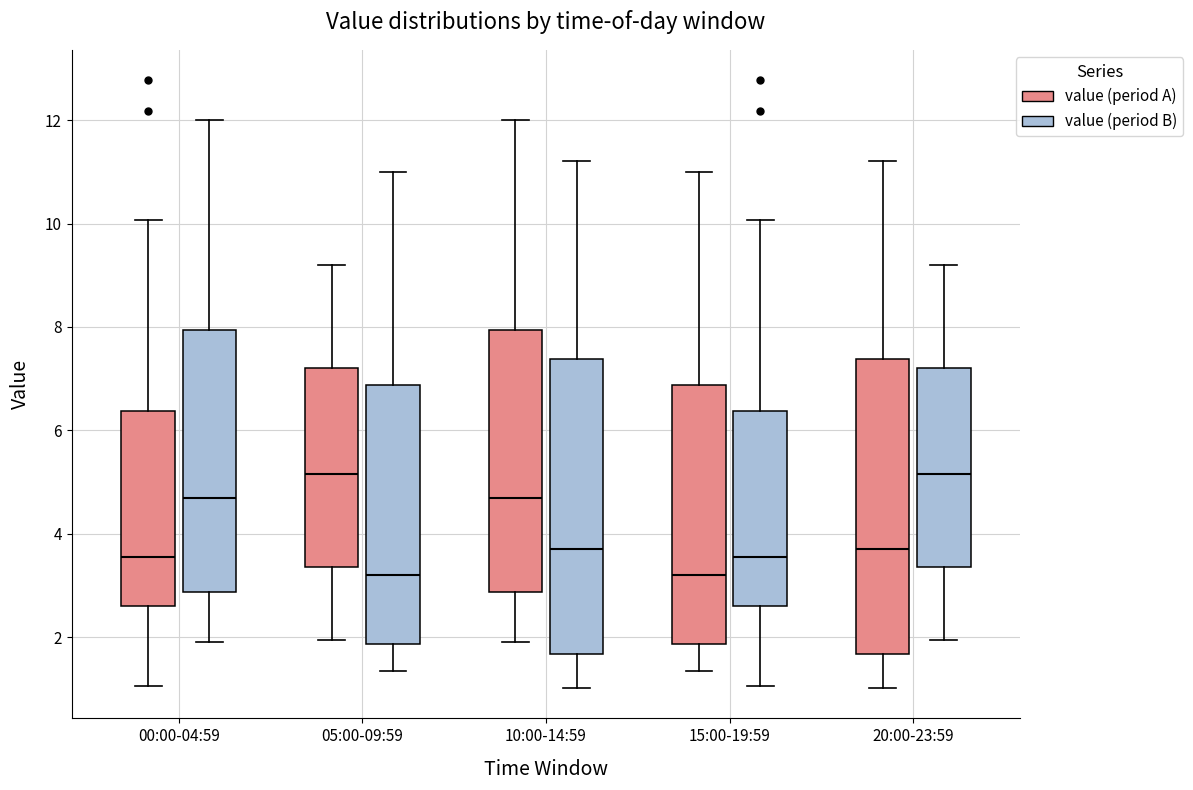

Reading left to right, read every box against the y-axis: the position of its median line, the range the box covers, and the ends of its whiskers. The values are not printed on the chart, so give them approximately, as read against the axis.

00:00-04:59 (value (period A)): median 3.6, box 2.6 to 6.4, whiskers 1.0 to 10.0
00:00-04:59 (value (period B)): median 4.8, box 2.8 to 8.0, whiskers 2.0 to 12.0
05:00-09:59 (value (period A)): median 5.2, box 3.4 to 7.2, whiskers 2.0 to 9.2
05:00-09:59 (value (period B)): median 3.2, box 1.8 to 6.8, whiskers 1.4 to 11.0
10:00-14:59 (value (period A)): median 4.8, box 2.8 to 8.0, whiskers 2.0 to 12.0
10:00-14:59 (value (period B)): median 3.8, box 1.6 to 7.4, whiskers 1.0 to 11.2
15:00-19:59 (value (period A)): median 3.2, box 1.8 to 6.8, whiskers 1.4 to 11.0
15:00-19:59 (value (period B)): median 3.6, box 2.6 to 6.4, whiskers 1.0 to 10.0
20:00-23:59 (value (period A)): median 3.8, box 1.6 to 7.4, whiskers 1.0 to 11.2
20:00-23:59 (value (period B)): median 5.2, box 3.4 to 7.2, whiskers 2.0 to 9.2